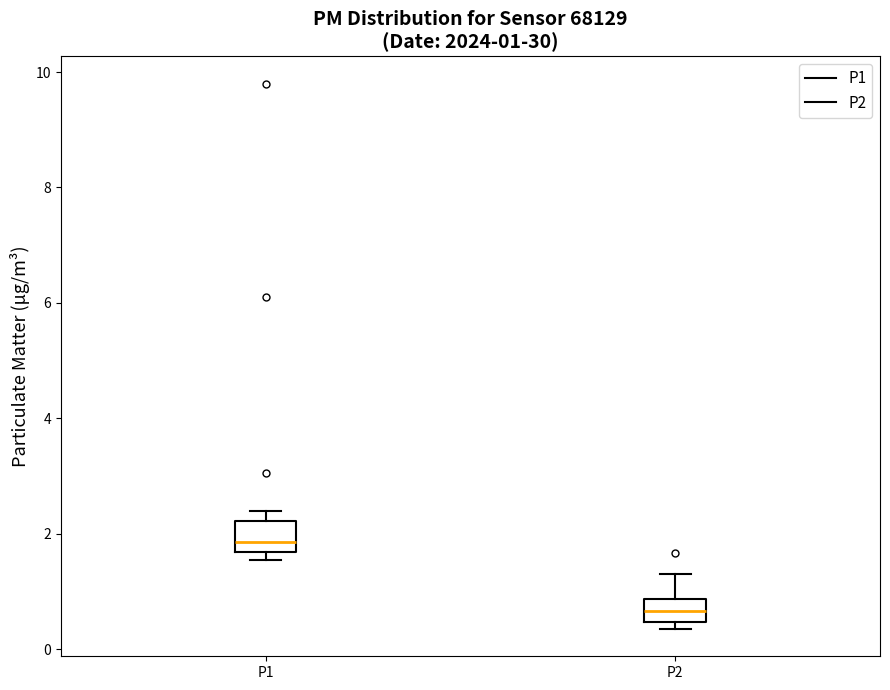

Which box's median line is the highest?

P1